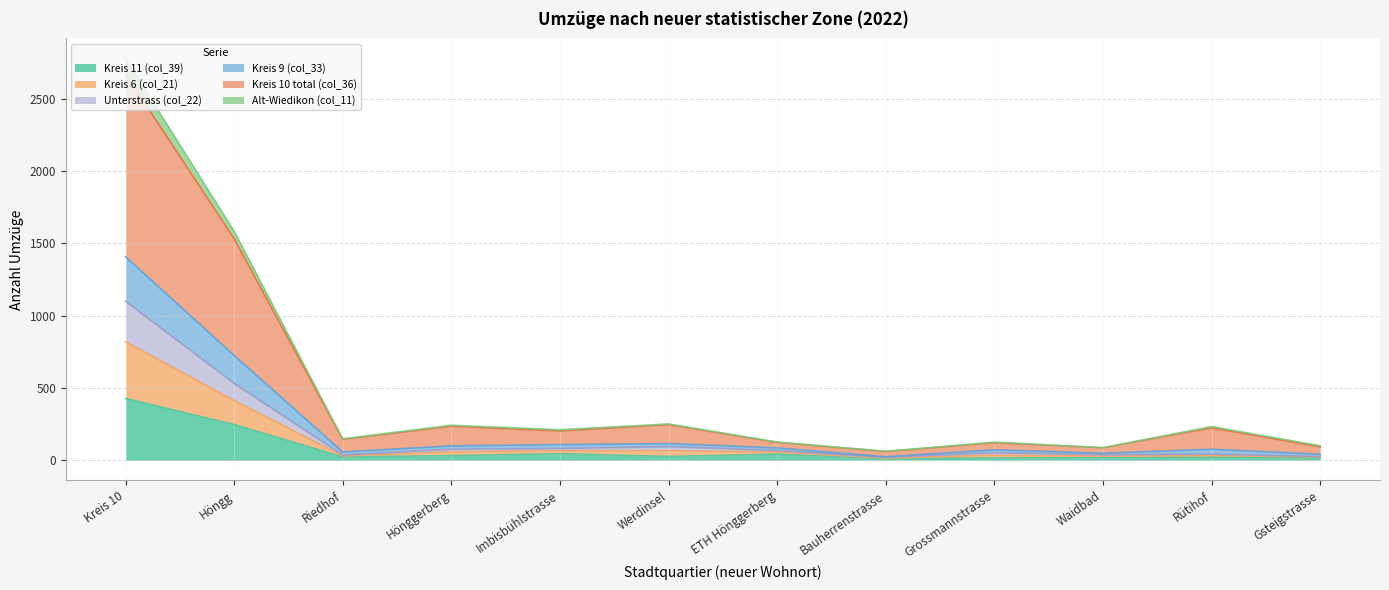

Where does the Kreis 9 (col_33) series first go above 202?

Kreis 10